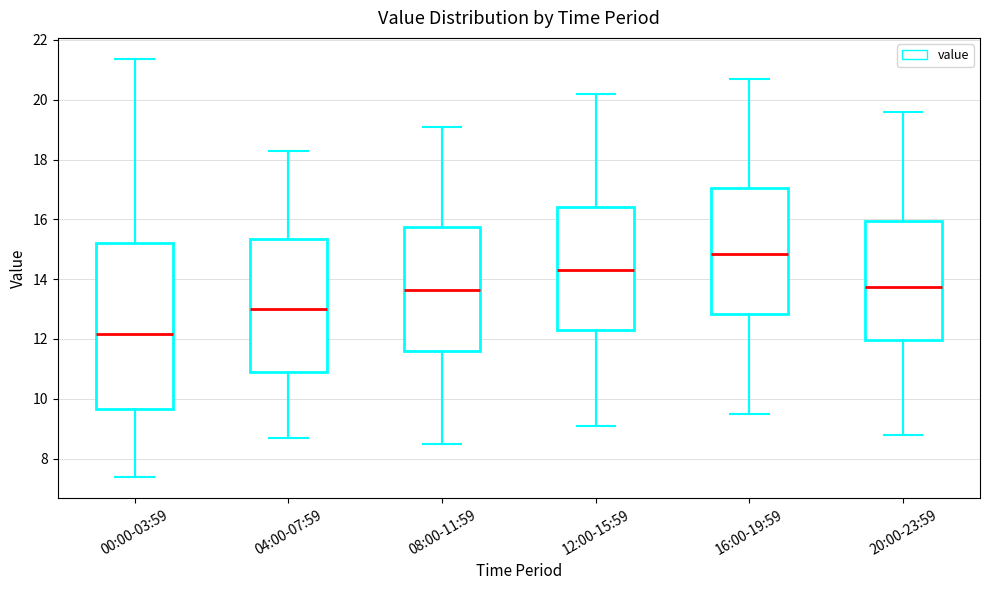

Reading left to right, read every box against the y-axis: the position of its median line, the range the box covers, and the ends of its whiskers. The values are not printed on the chart, so give them approximately, as read against the axis.

00:00-03:59: median 12.2, box 9.6 to 15.2, whiskers 7.4 to 21.4
04:00-07:59: median 13.0, box 11.0 to 15.4, whiskers 8.8 to 18.4
08:00-11:59: median 13.6, box 11.6 to 15.8, whiskers 8.6 to 19.2
12:00-15:59: median 14.4, box 12.4 to 16.4, whiskers 9.2 to 20.2
16:00-19:59: median 14.8, box 12.8 to 17.0, whiskers 9.6 to 20.8
20:00-23:59: median 13.8, box 12.0 to 16.0, whiskers 8.8 to 19.6